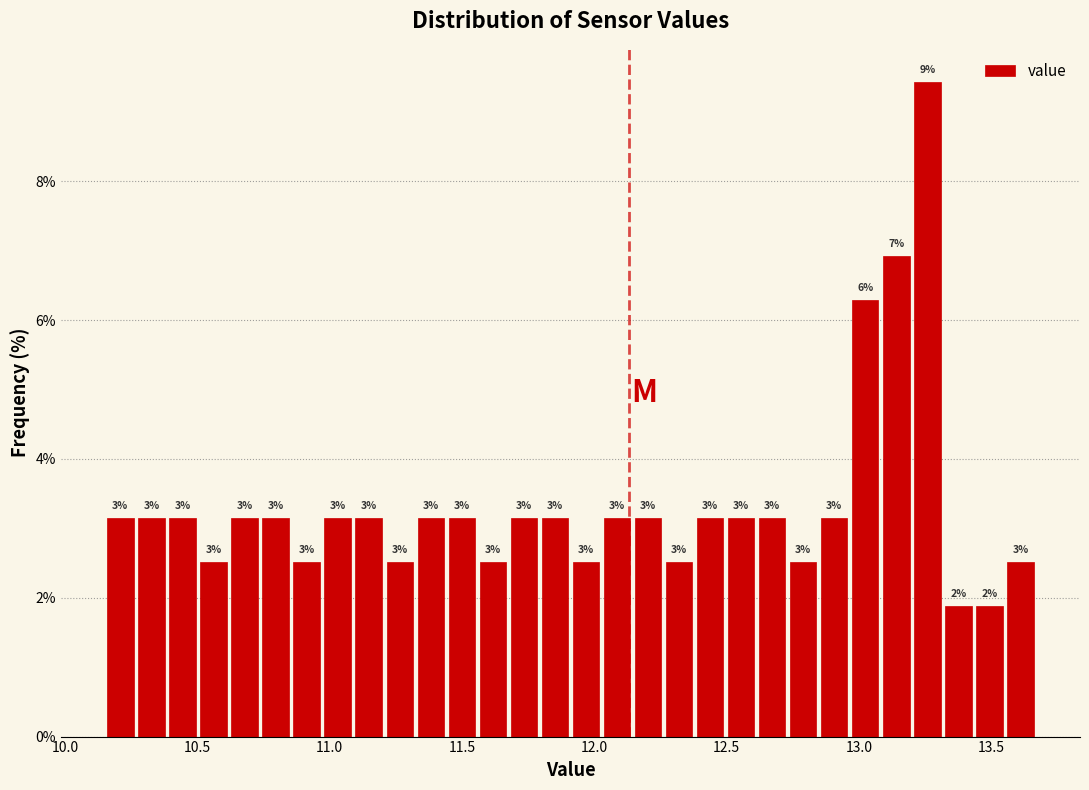

Around what value on the x-axis is the tallest bar? Give the approximate position of its centre, as read against the axis.

13.25